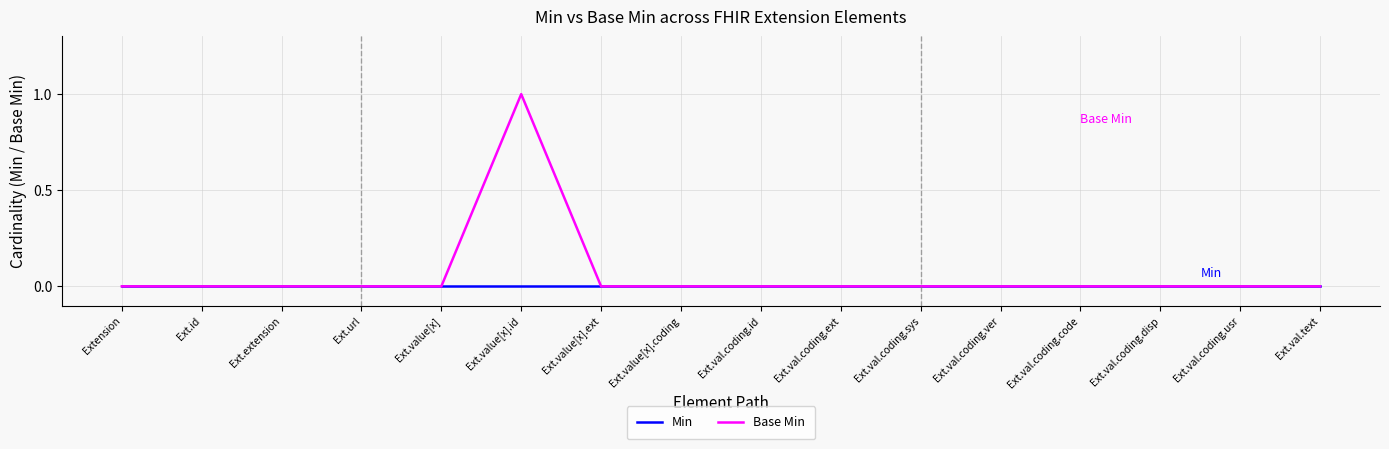

What position from the right is Ext.val.coding.usr?

2